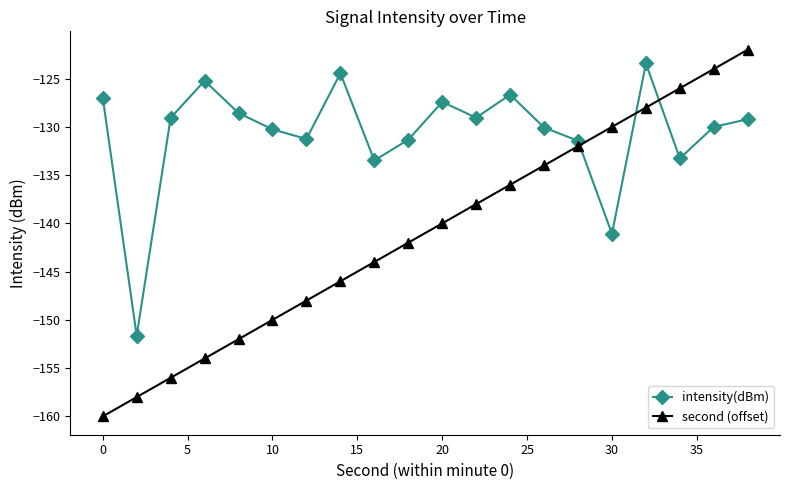

What is the difference between the maximum and minimum values in the intensity(dBm) series?

28.2